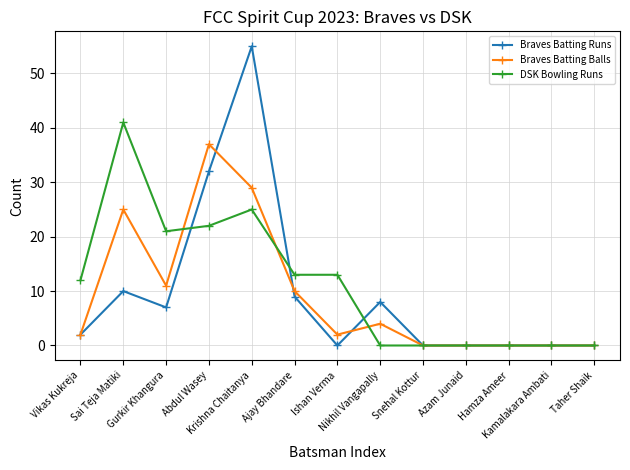

True or false: Braves Batting Balls and DSK Bowling Runs intersect in this chart.

True